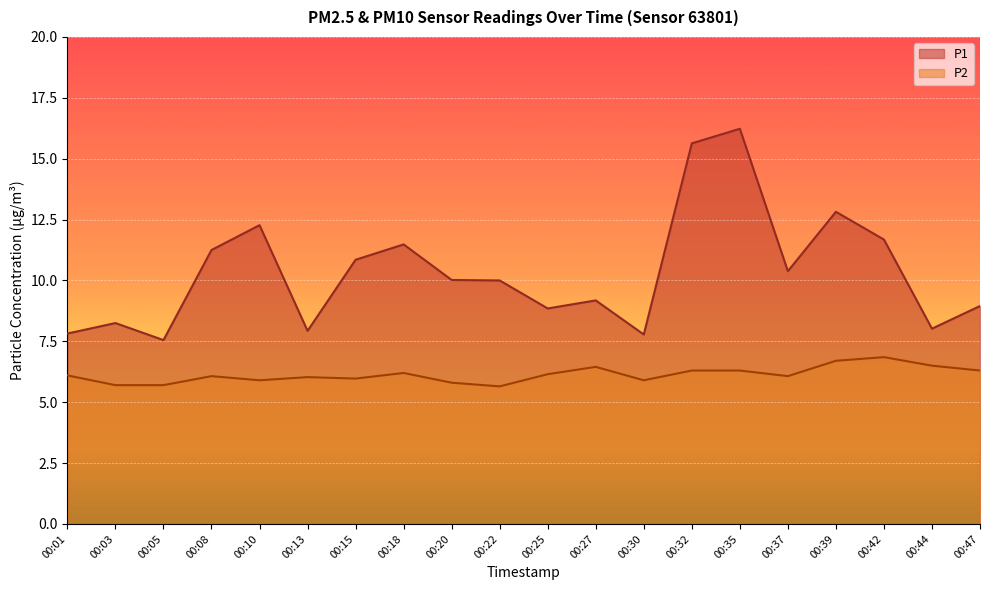

What is the value of the P1 point at the 8th from the left?

11.5